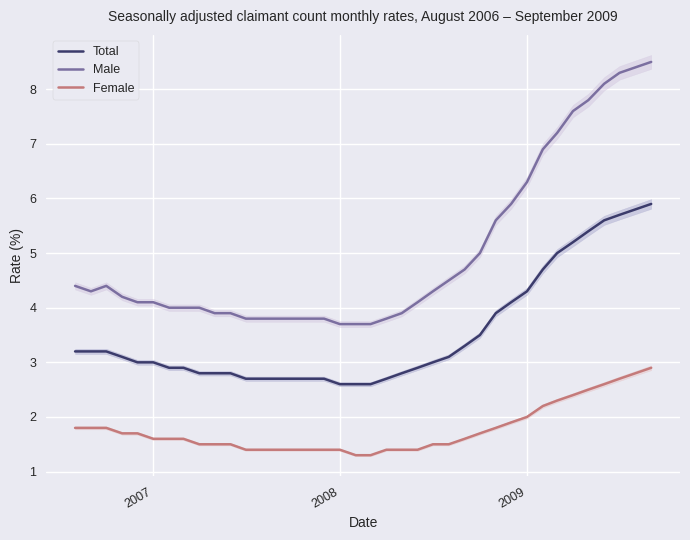

What is the minimum value for Total?

2.6